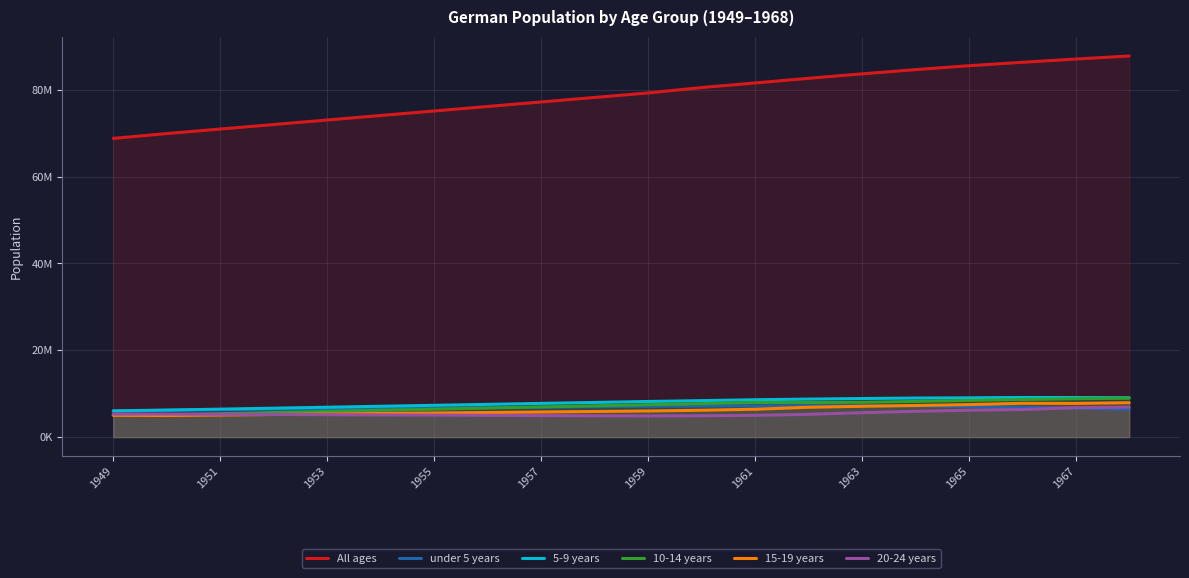

Is it true that 5-9 years equals 6444205 at 1951?

True